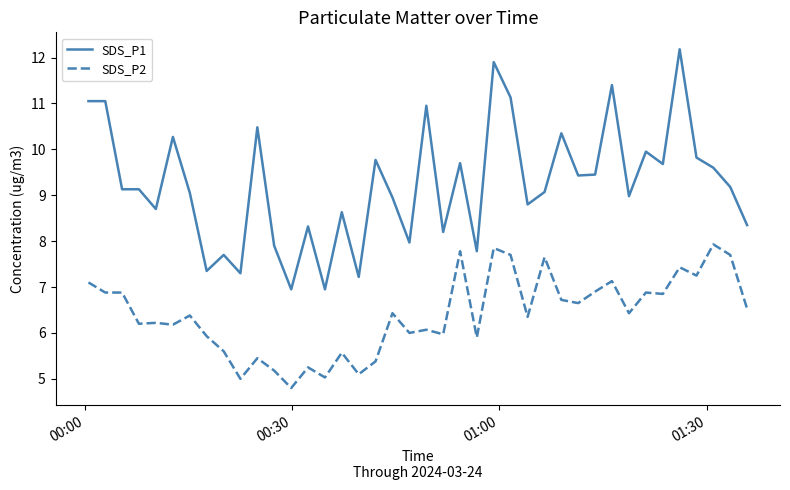

What are all the series names shown in the legend?

SDS_P1, SDS_P2